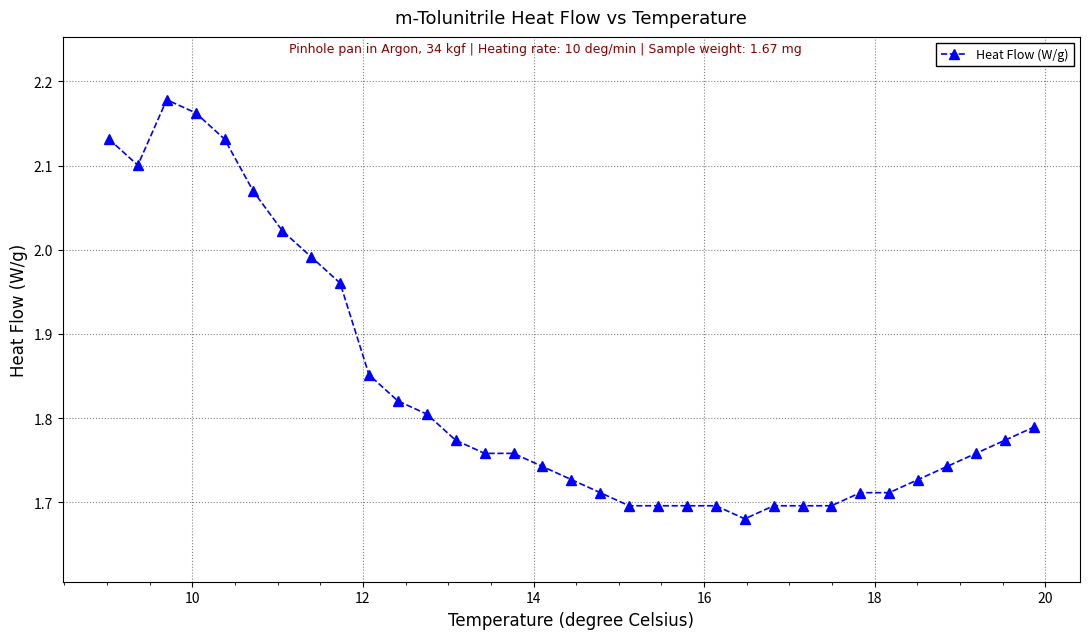

What is the sum of all values?

60.5